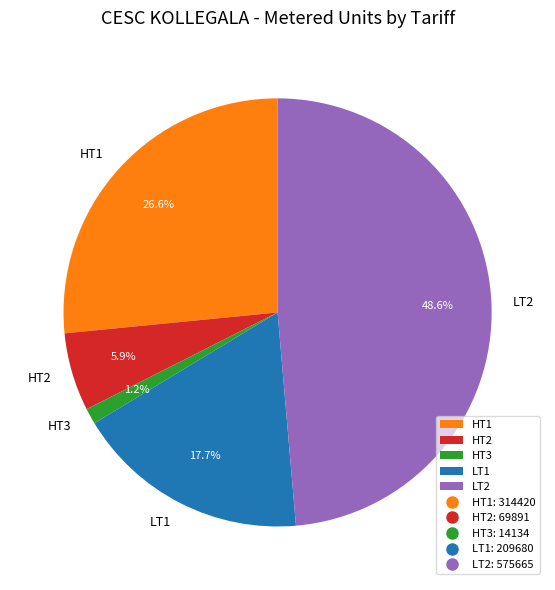

What percentage is the LT1 slice, to the nearest percent?

18%